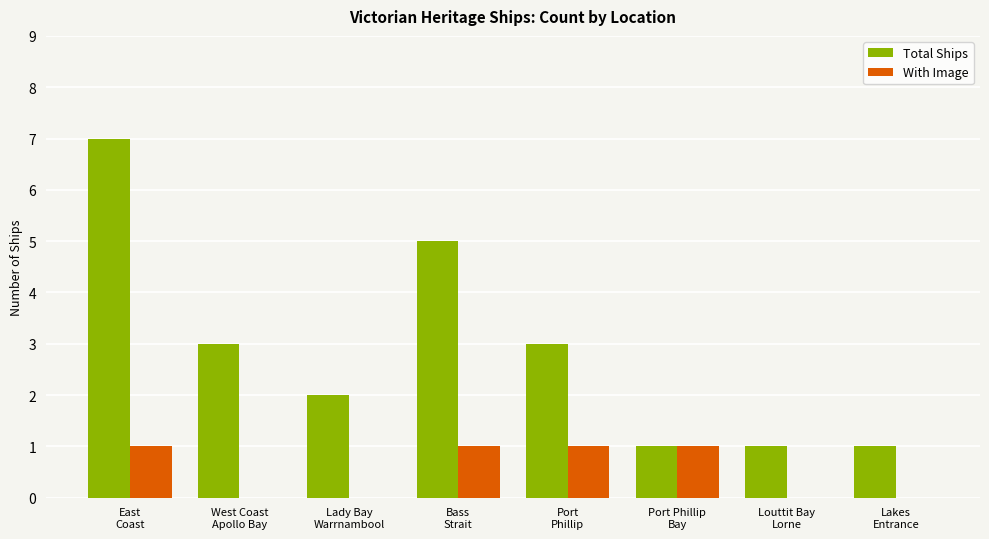

What is the highest value of the Total Ships series?

7